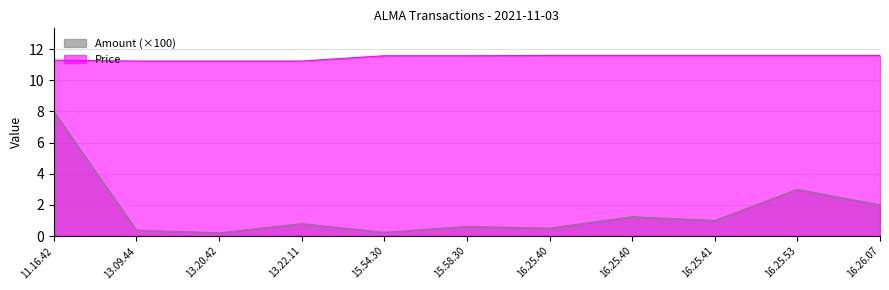

Read the Amount value at 16.25.40.

1.2